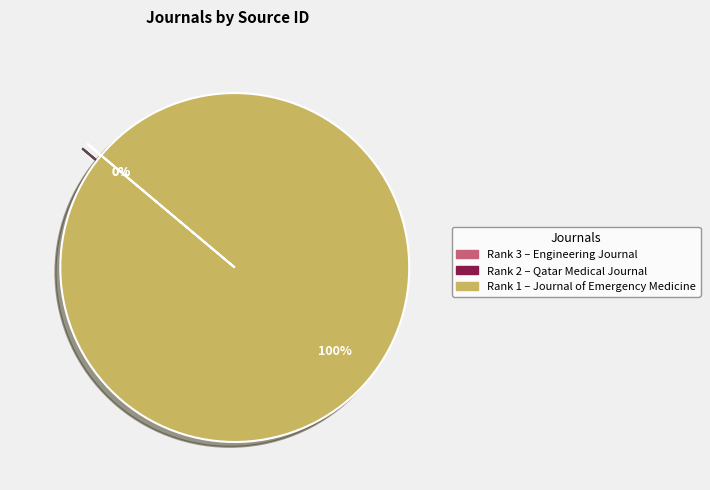

What is the largest slice in the pie chart?

Rank 1 – Journal of Emergency Medicine